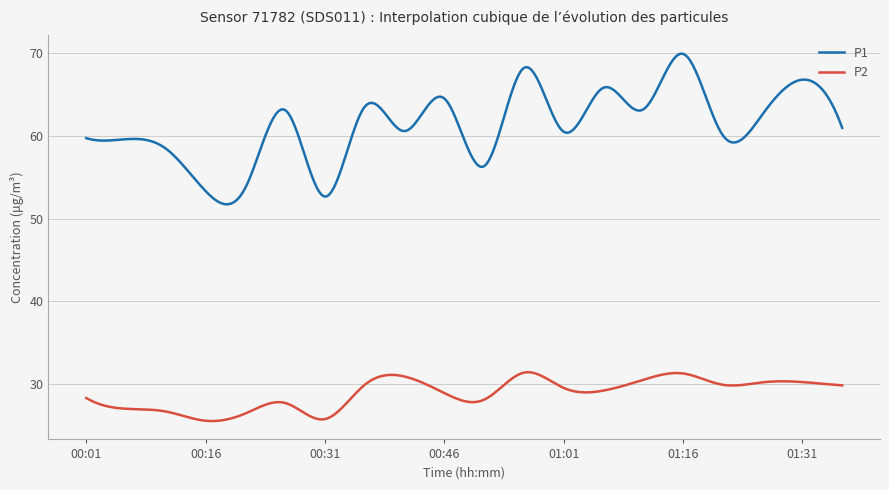

Which series has the largest total across all categories?

P1